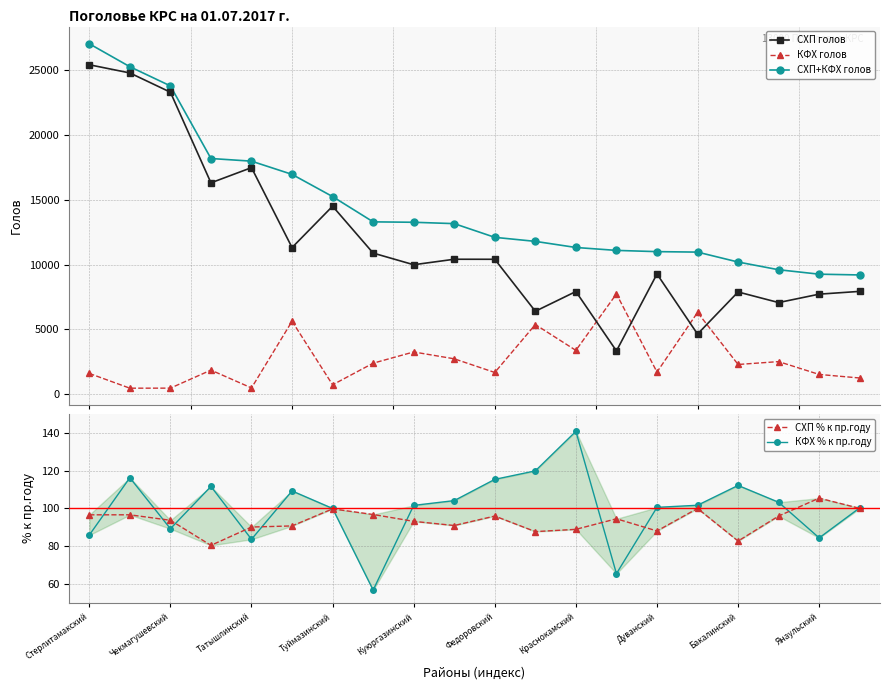

Which series has the largest range (max minus min)?

СХП голов